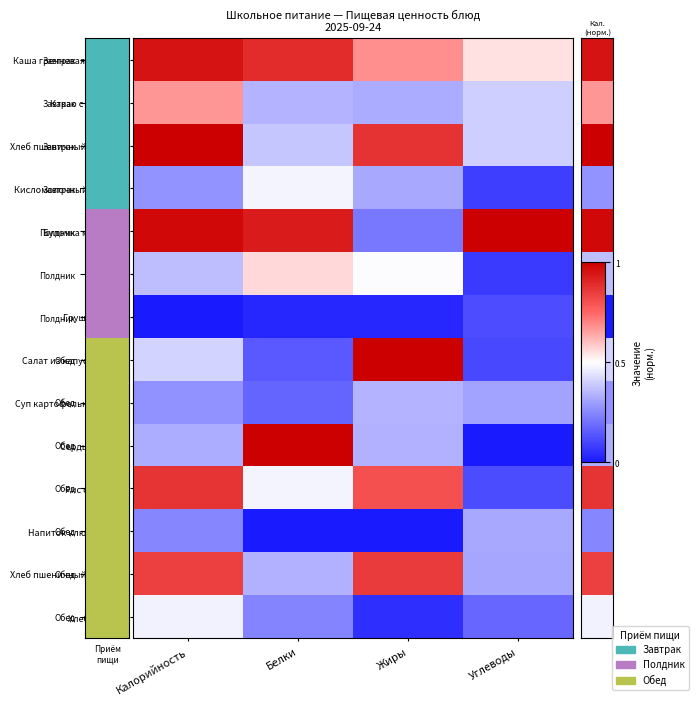

What is the total value across all series at Жиры?

6.3